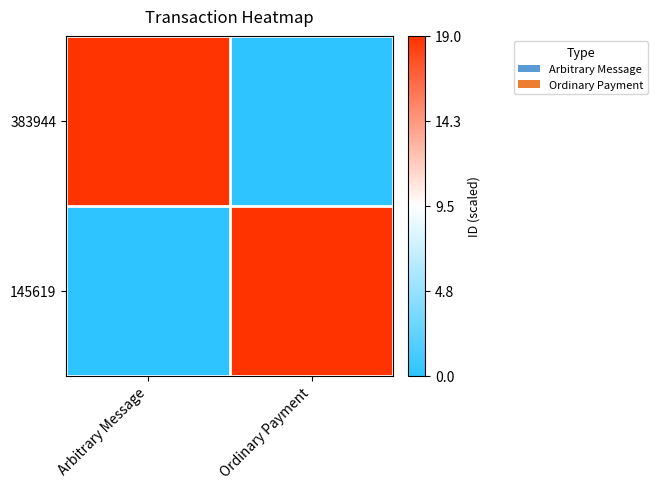

What is the difference between the highest and lowest values at Arbitrary Message?

18.9